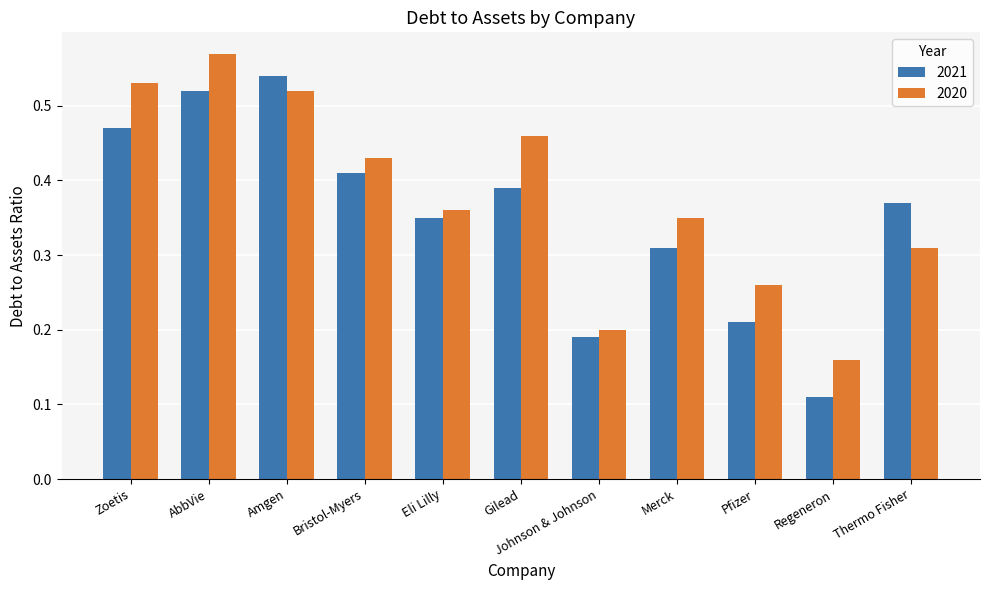

At how many categories does at least one series exceed 0?

11